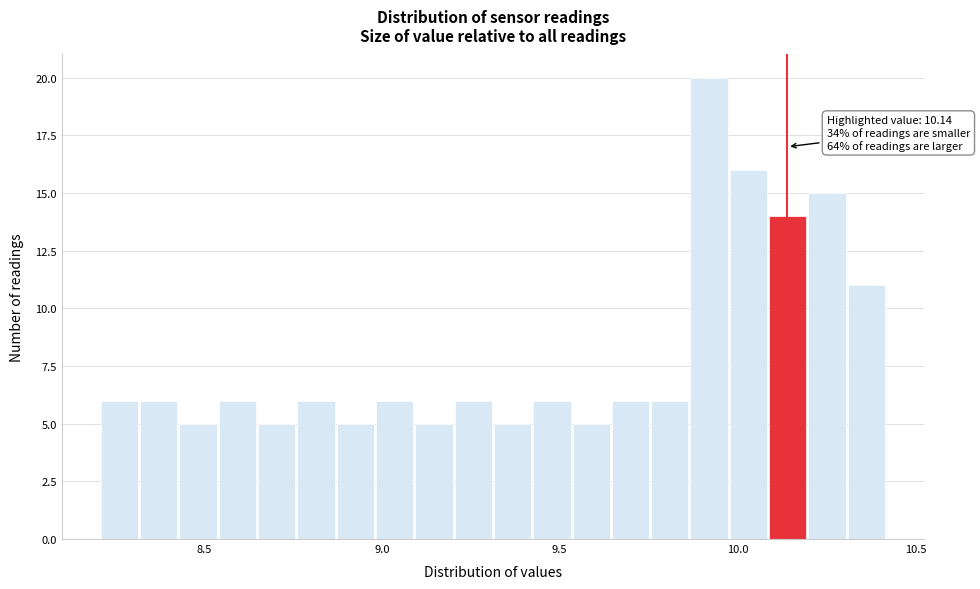

Around what value on the x-axis is the tallest bar? Give the approximate position of its centre, as read against the axis.

9.90